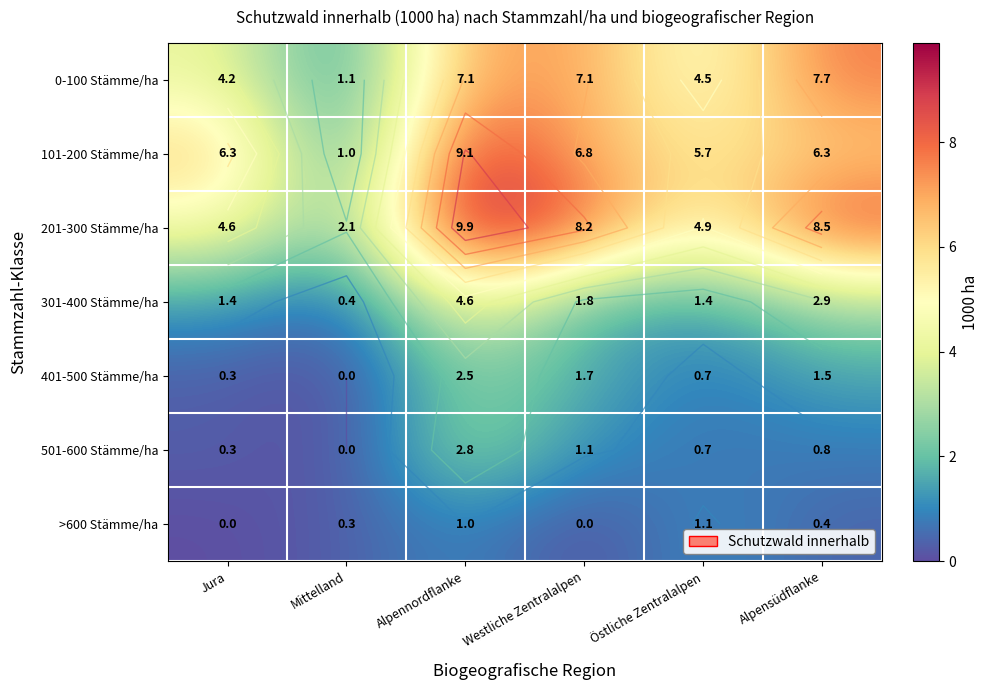

Between Alpensüdflanke and Westliche Zentralalpen, which is larger?

Alpensüdflanke